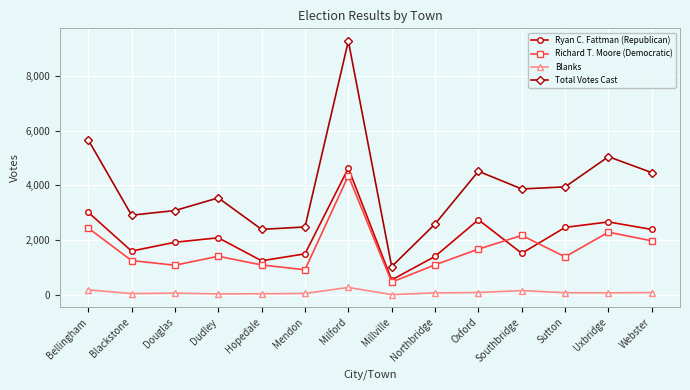

What is the approximate value of Ryan C. Fattman (Republican) at Webster?

2392